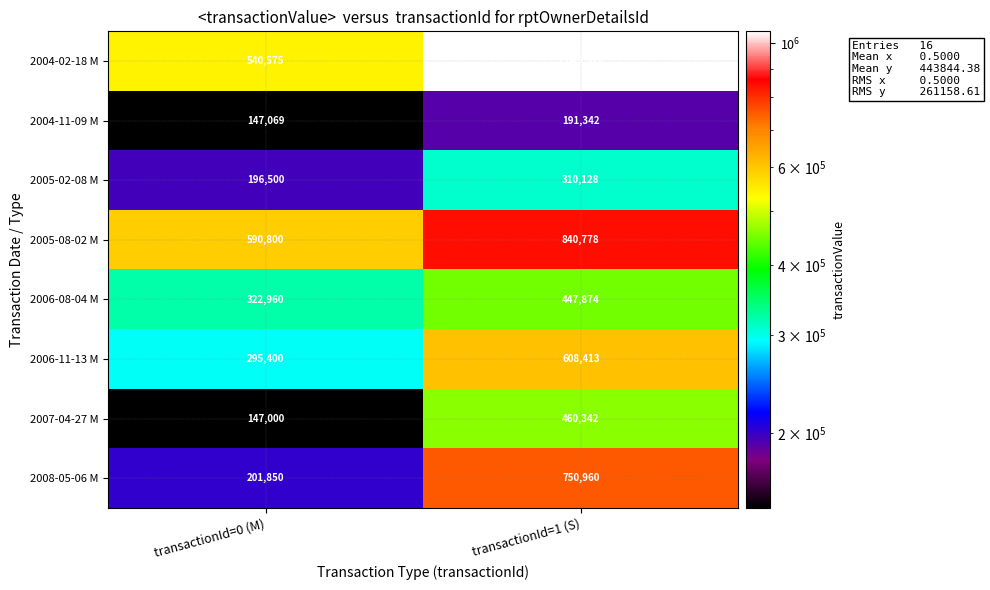

Rank the series by their maximum value, from lowest to highest.

2004-11-09 M, 2005-02-08 M, 2006-08-04 M, 2007-04-27 M, 2006-11-13 M, 2008-05-06 M, 2005-08-02 M, 2004-02-18 M